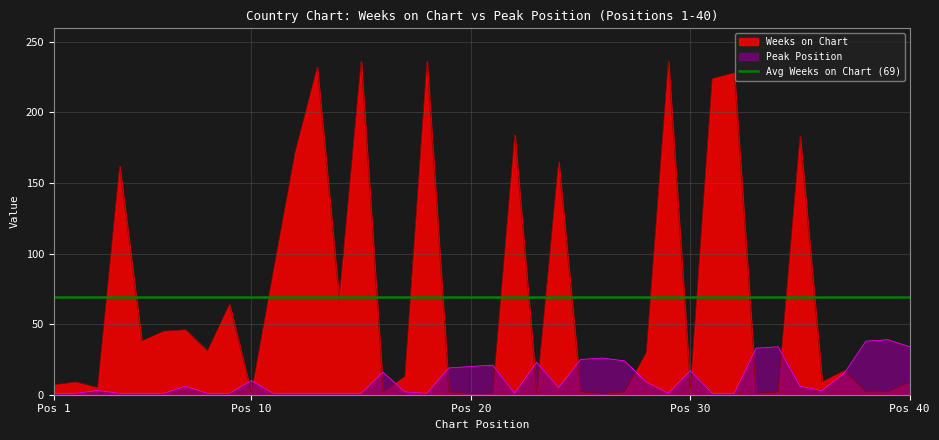

Which series has the largest total across all categories?

Weeks on Chart